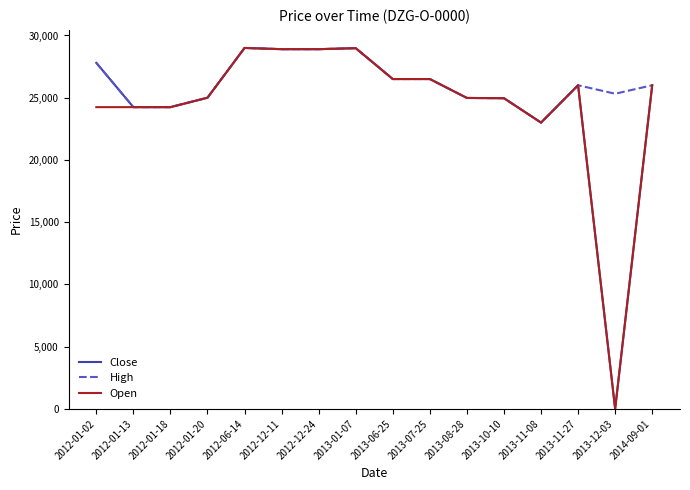

The value of High at 2012-01-13 is 15521. True or false?

False